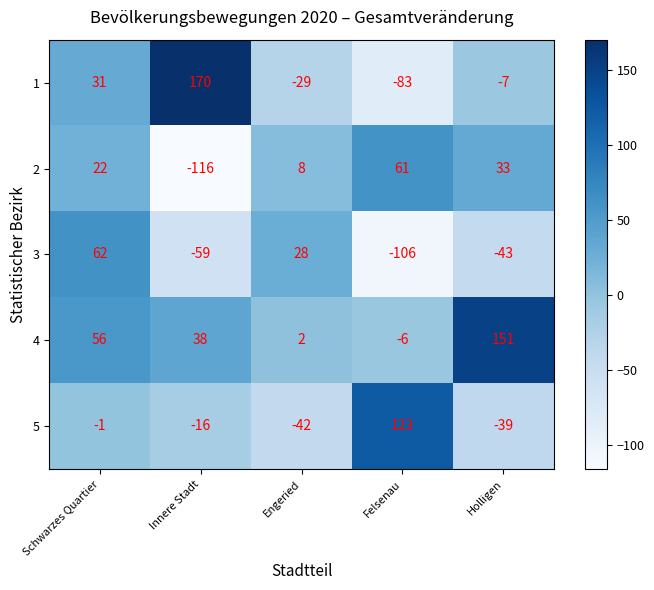

What is the difference between the maximum and minimum values in the 4 series?

157